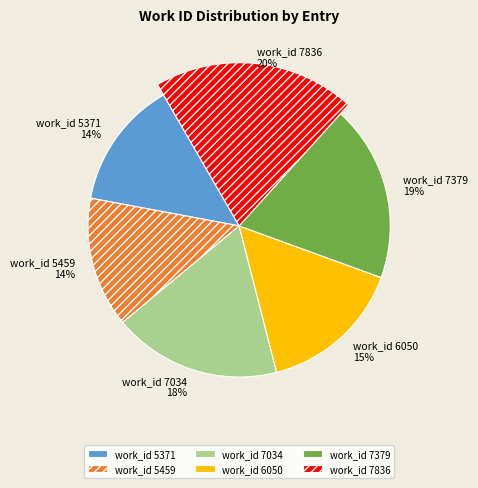

The work_id 6050 slice represents 8% of the pie. True or false?

False